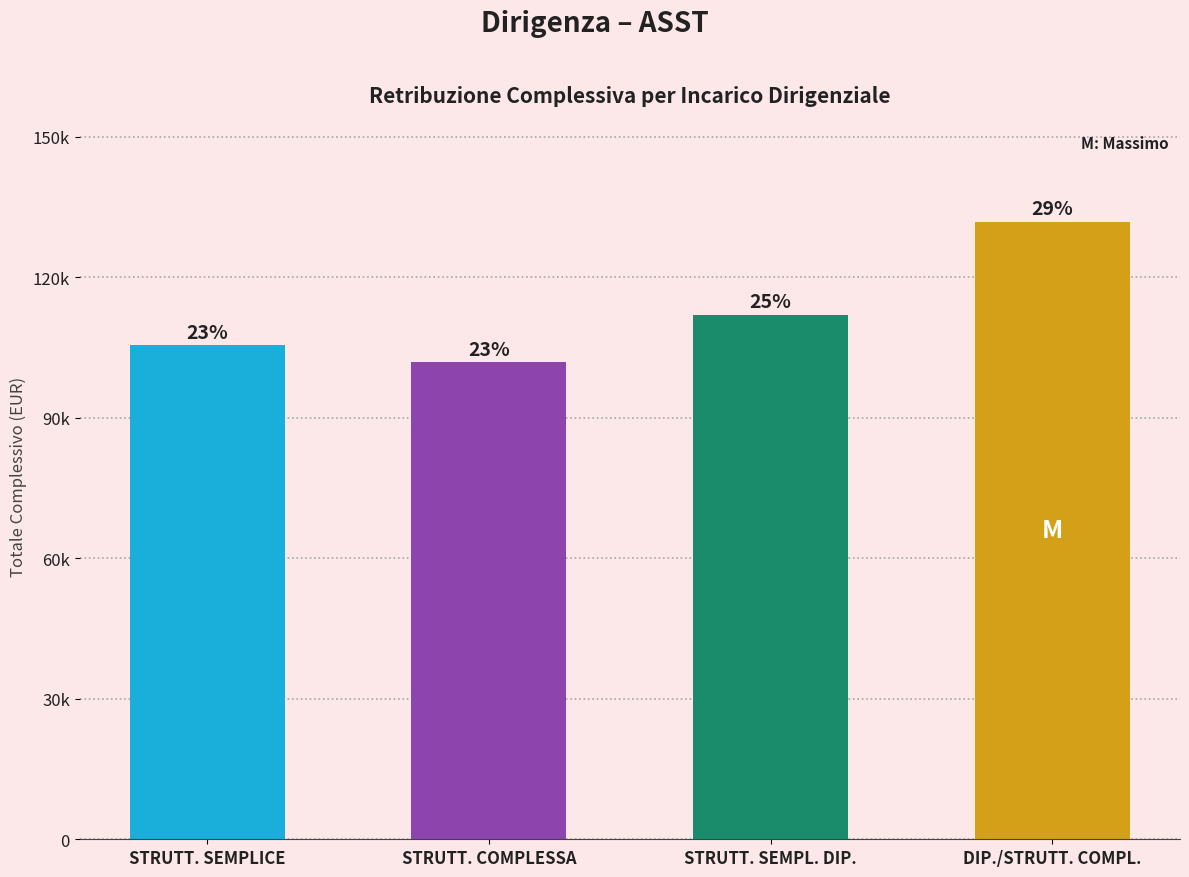

Does the chart contain any negative values?

No